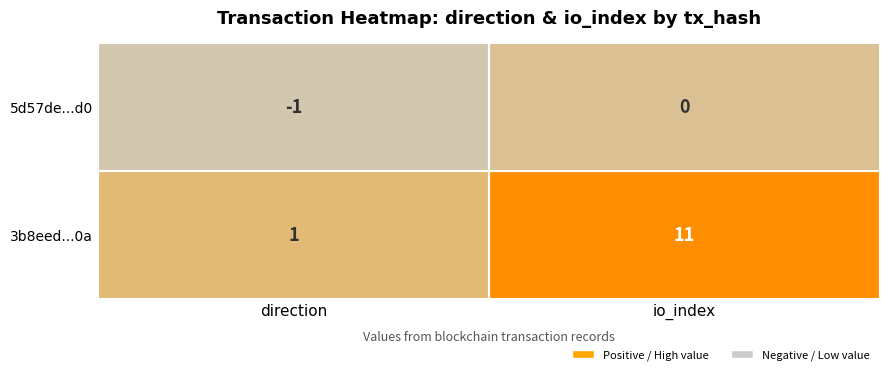

True or false: 5d57de...d0 has a value of -2 at direction.

False